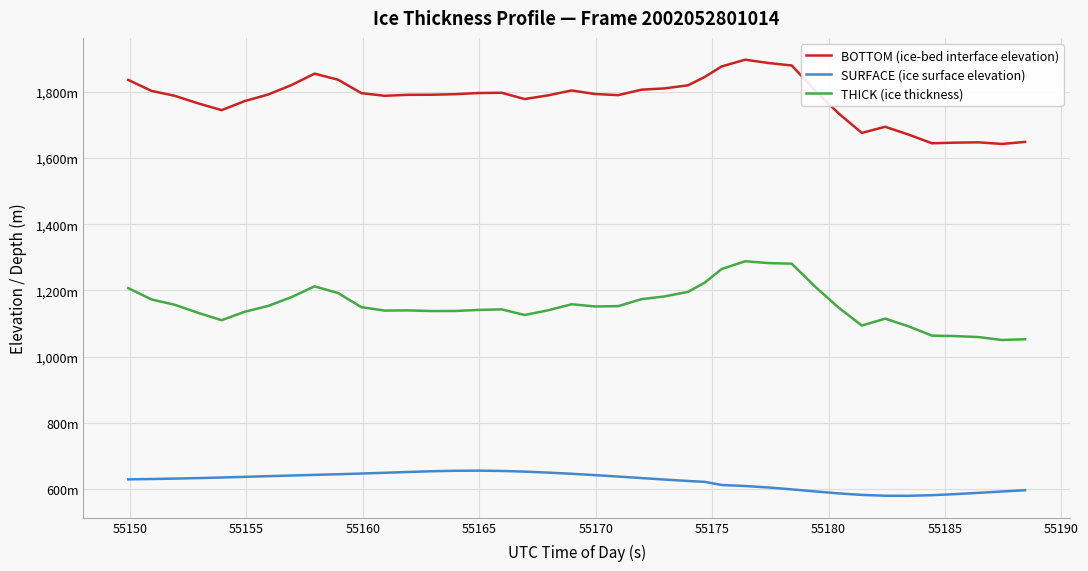

Is this an area chart (filled region under the line)?

No